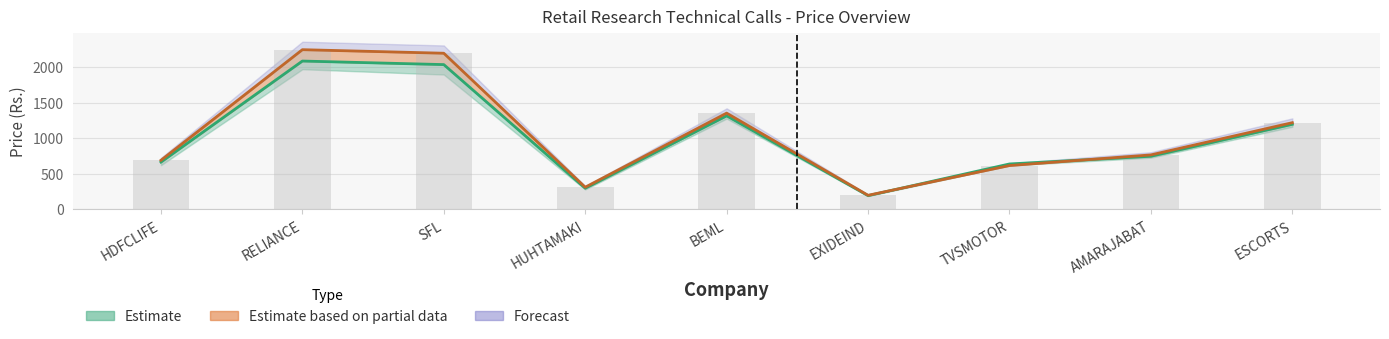

At which category is the sum across all series the highest?

RELIANCE